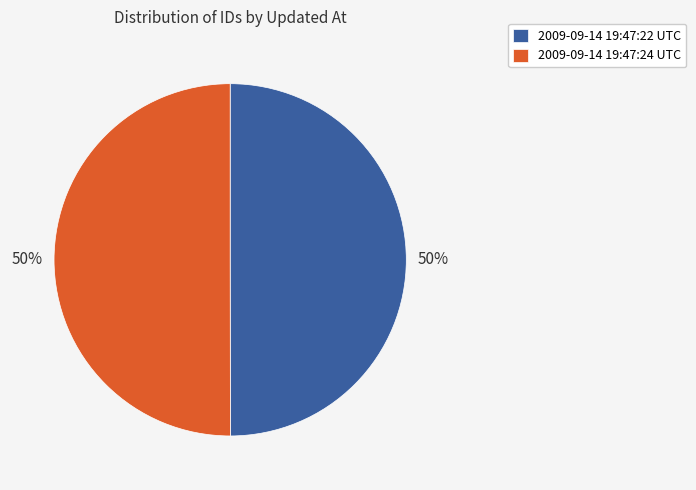

True or false: 2009-09-14 19:47:22 UTC accounts for 58% of the total.

False